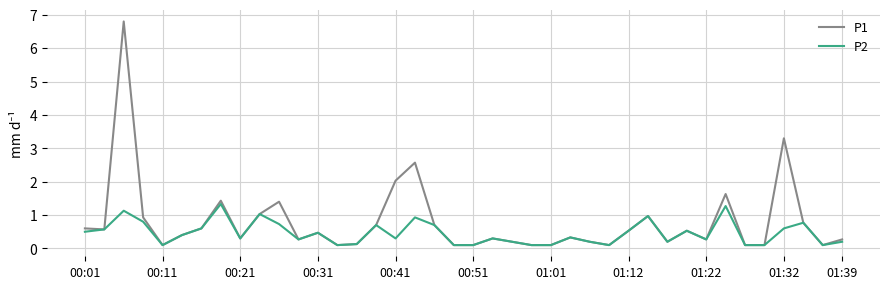

Rank the series by their maximum value, from lowest to highest.

P2, P1